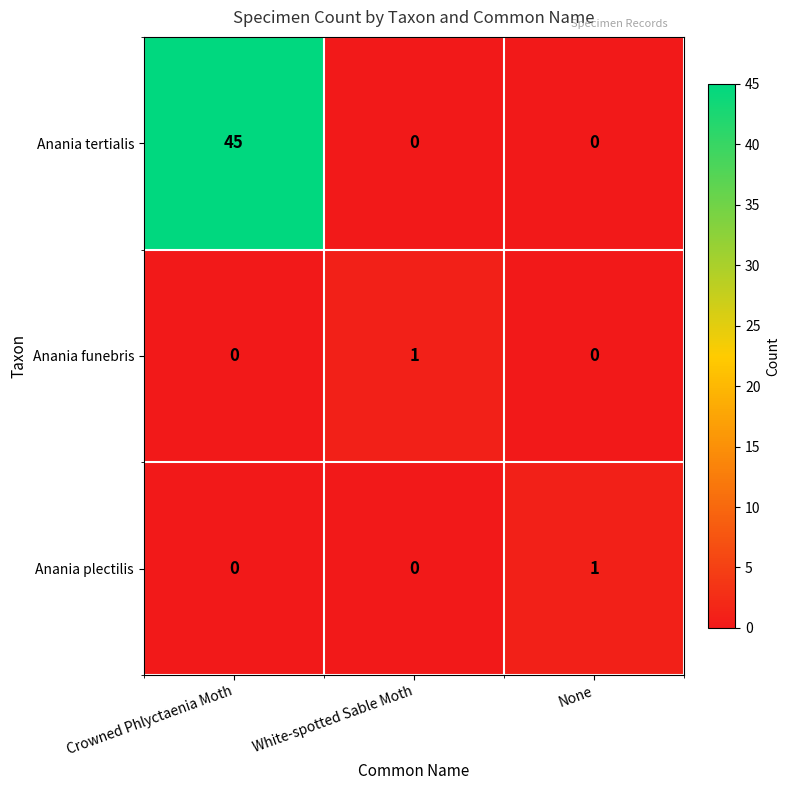

Reading left to right, transcribe all the data shown in this chart.

Anania tertialis: Crowned Phlyctaenia Moth=45	White-spotted Sable Moth=0	None=0
Anania funebris: Crowned Phlyctaenia Moth=0	White-spotted Sable Moth=1	None=0
Anania plectilis: Crowned Phlyctaenia Moth=0	White-spotted Sable Moth=0	None=1